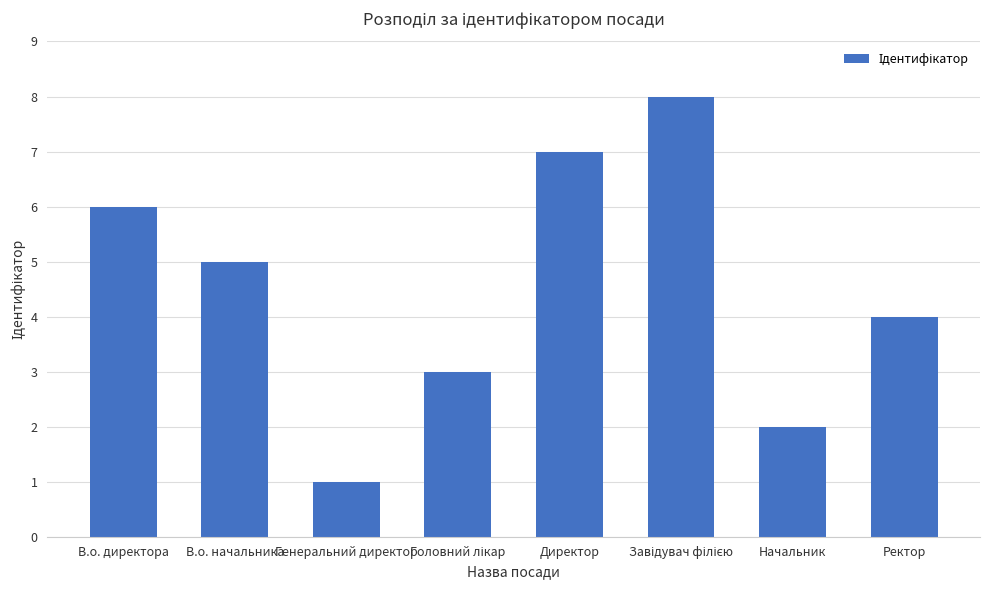

True or false: the data shows 2 at Ректор.

False